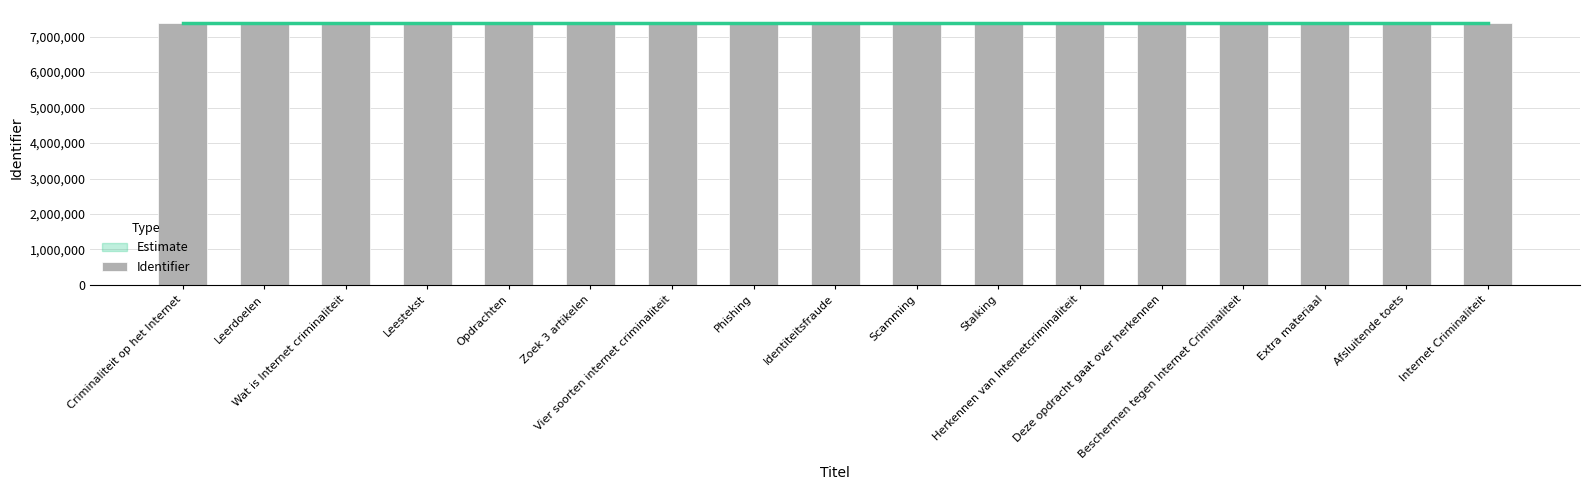

Read the value at Extra materiaal, to the nearest 50.

7380350